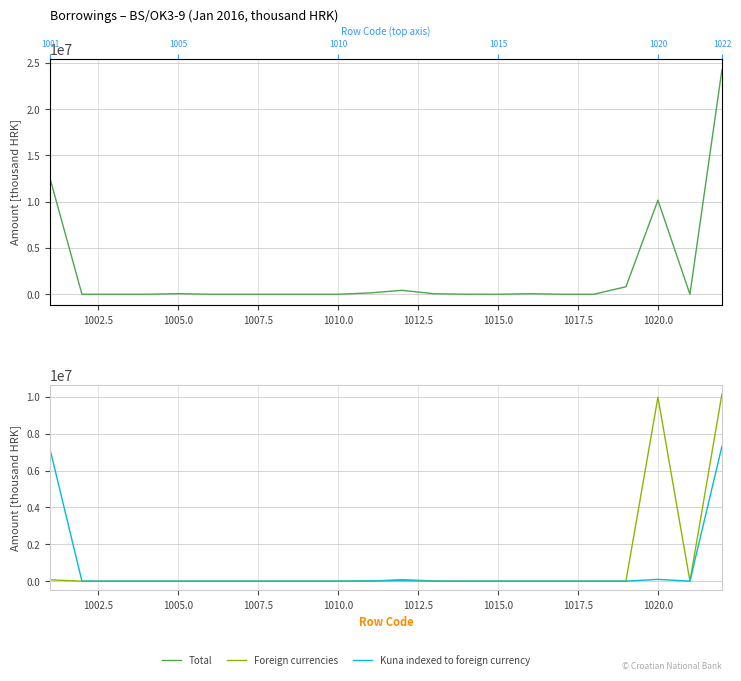

True or false: Kuna indexed to foreign currency has a value of 0 at 1017.5.

True